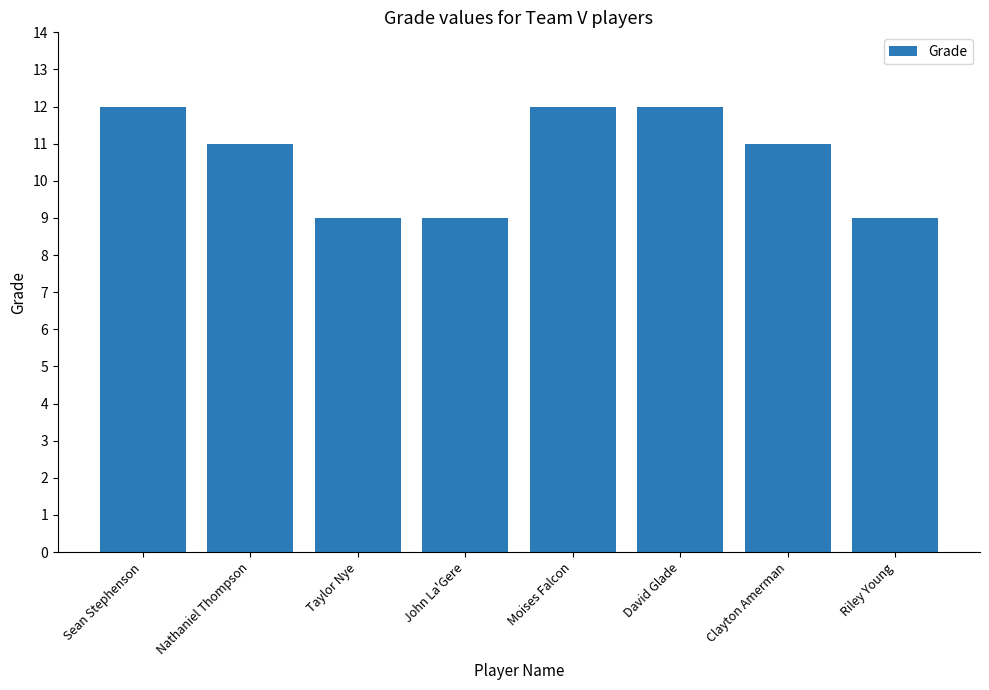

What is the label of the 8th bar from the left?

Riley Young